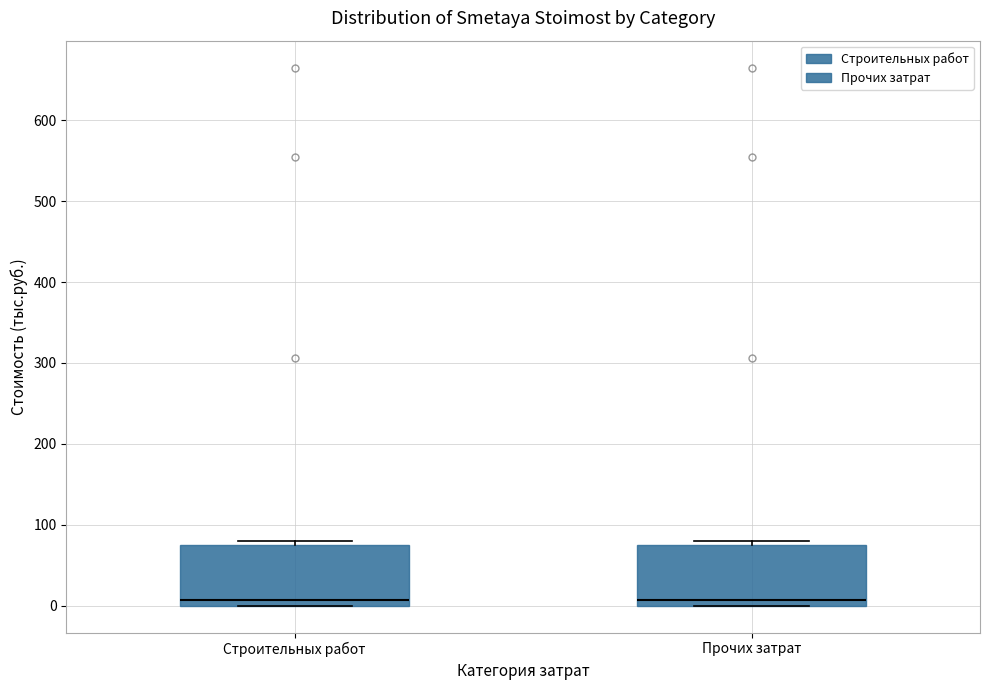

Reading left to right, read every box against the y-axis: the position of its median line, the range the box covers, and the ends of its whiskers. The values are not printed on the chart, so give them approximately, as read against the axis.

Строительных работ: median 10, box 0 to 70, whiskers 0 to 80
Прочих затрат: median 10, box 0 to 70, whiskers 0 to 80